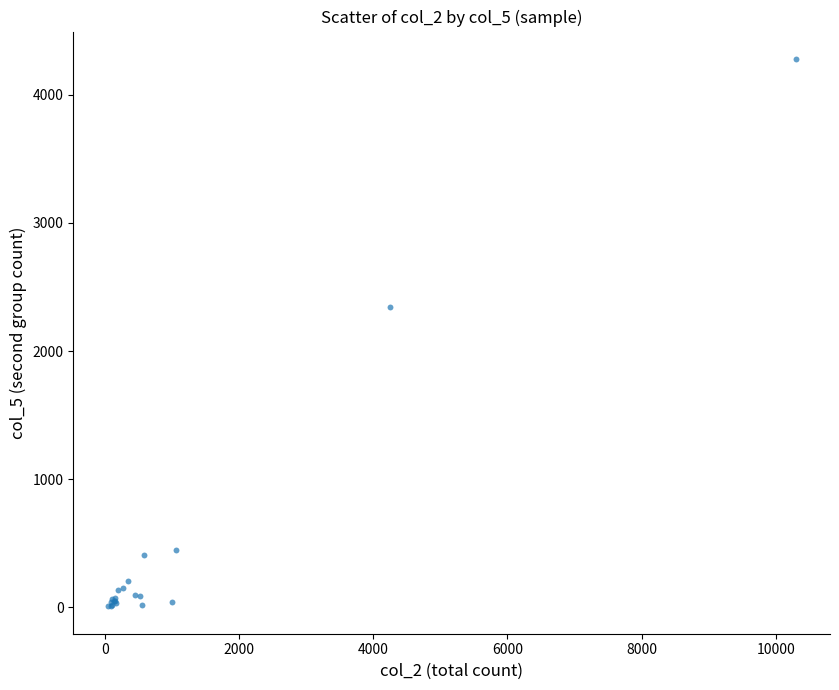

What Y value in the scatter plot is closest to 2144?

2347